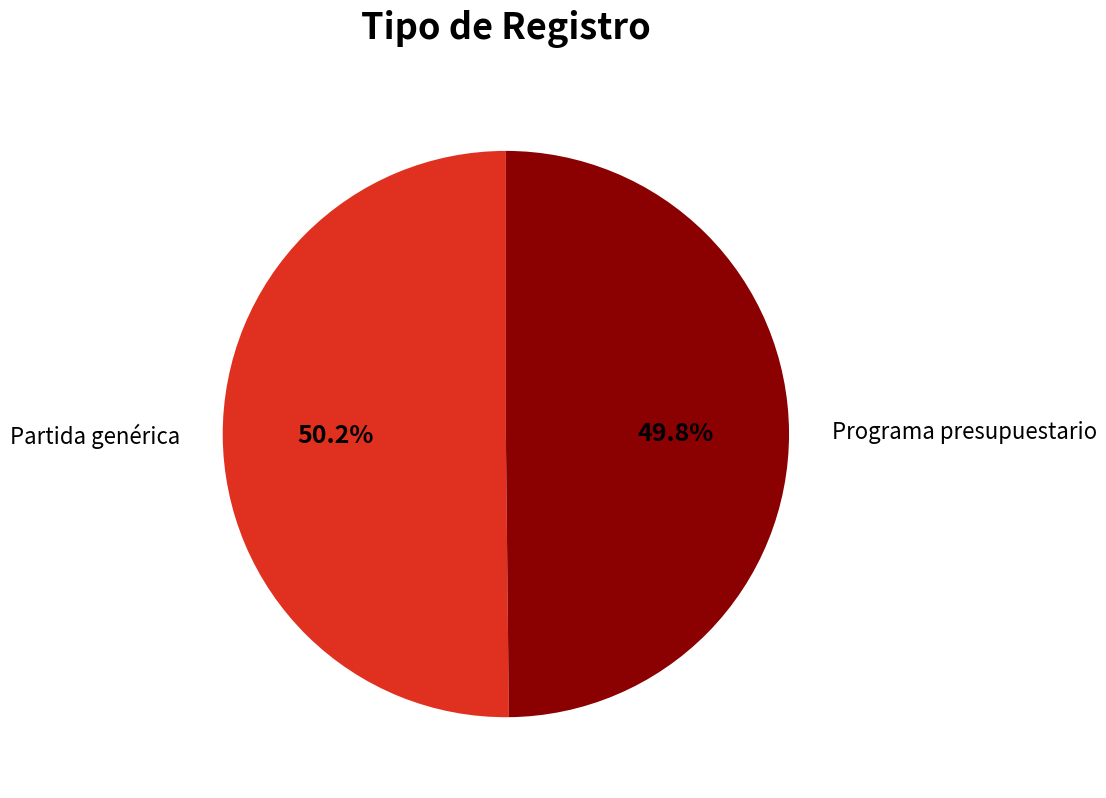

Is there any slice that represents more than half of the pie?

Yes